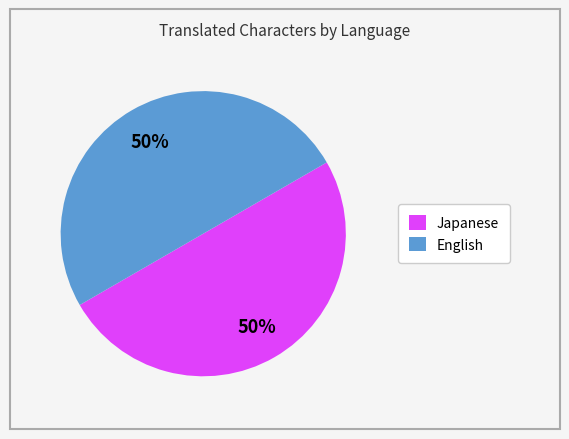

To the nearest percent, what is the average slice percentage?

50%